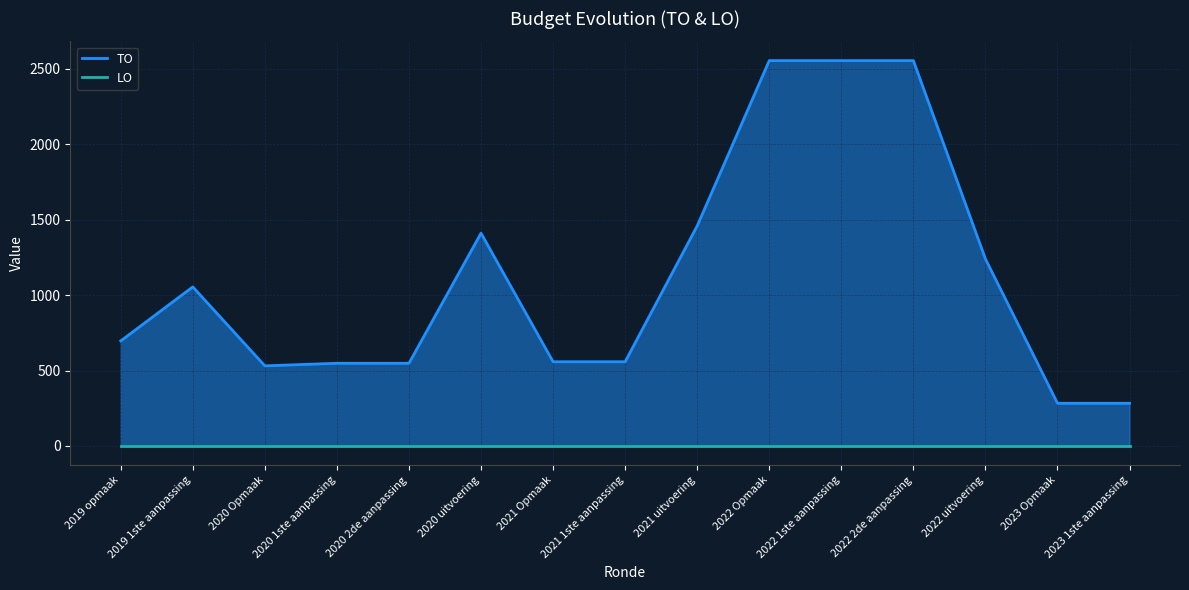

What value does the data have at 2022 1ste aanpassing, to the nearest 50?

2550